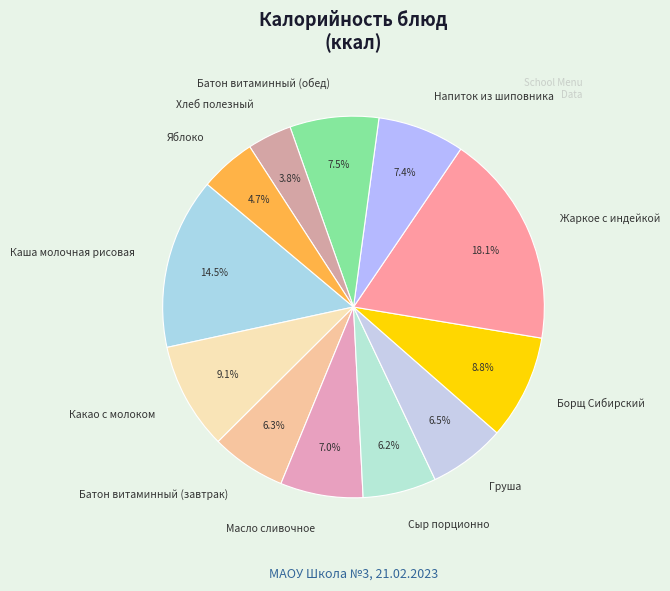

How much of the chart is everything except Сыр порционно?

93.8%